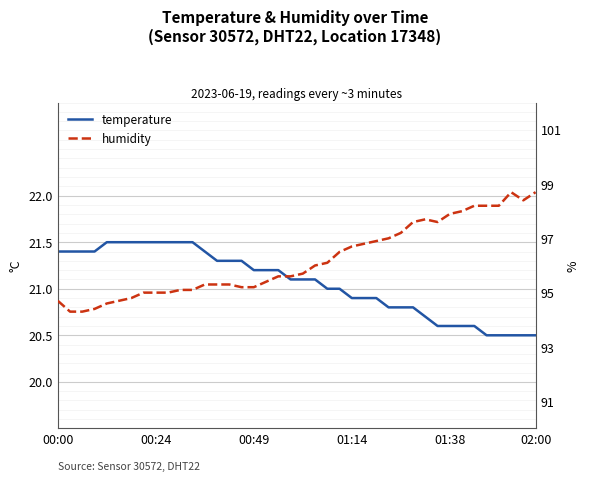

True or false: humidity and temperature intersect in this chart.

False